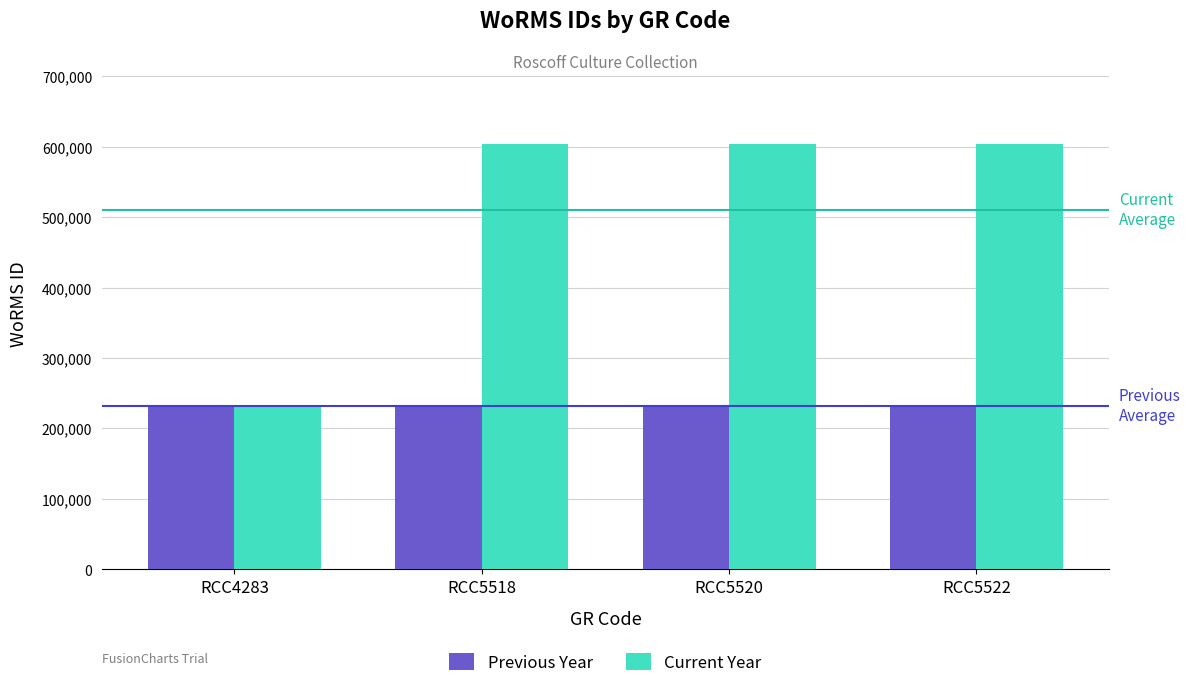

True or false: Current Year has a value of 1083614 at RCC5522.

False